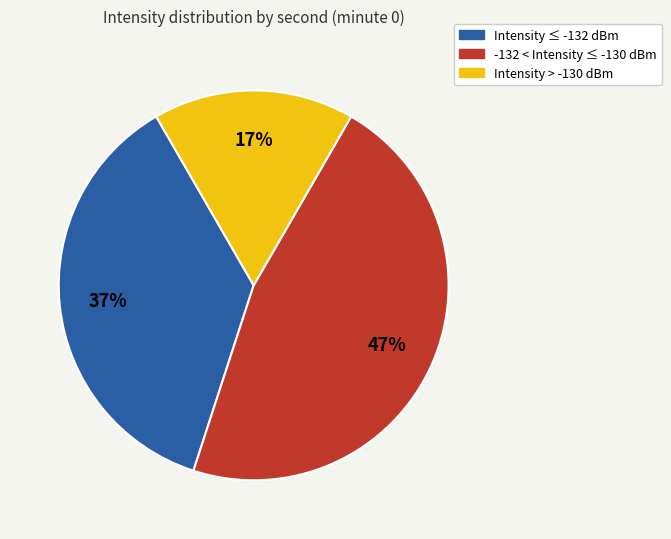

Is the sum of Intensity ≤ -132 dBm and -132 < Intensity ≤ -130 dBm greater than half?

Yes